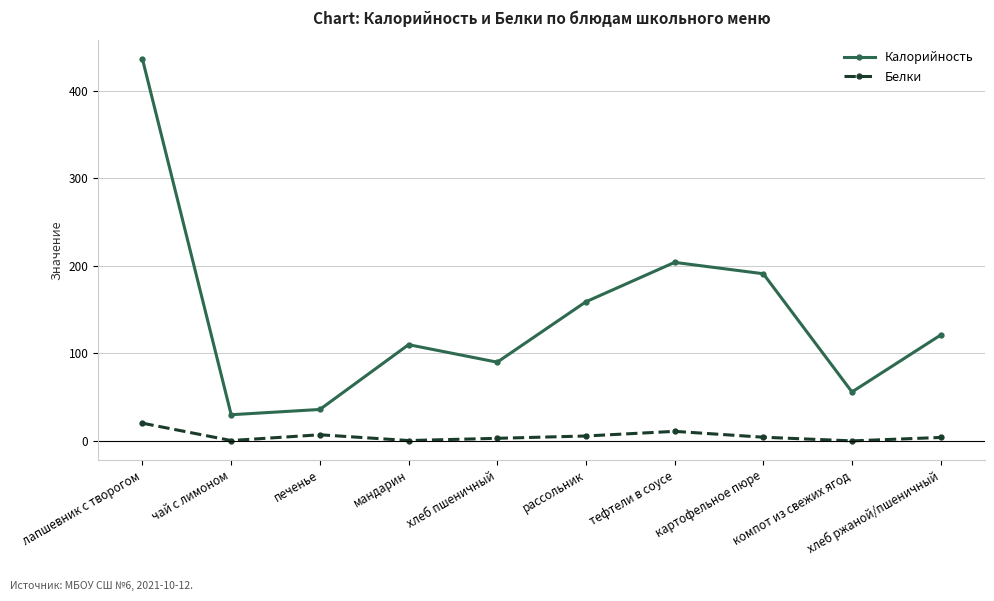

True or false: Калорийность and Белки cross at least once.

False